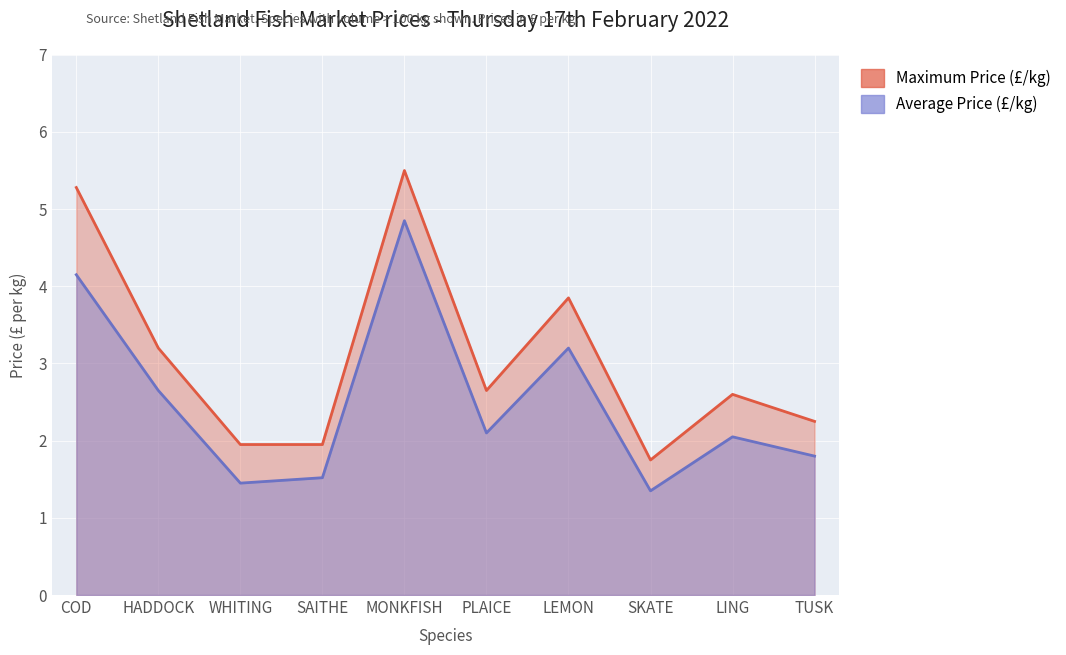

At which category does the chart reach its peak across all series?

MONKFISH